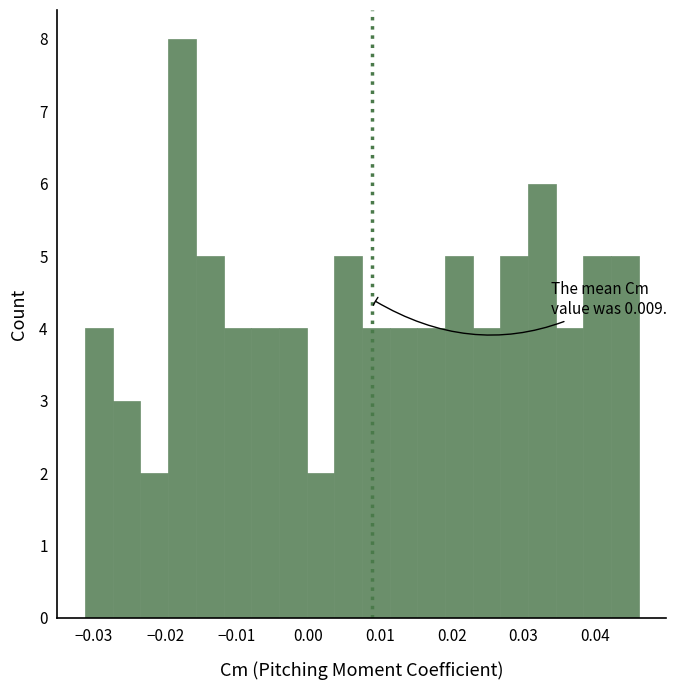

Around what value on the x-axis is the tallest bar? Give the approximate position of its centre, as read against the axis.

-0.018